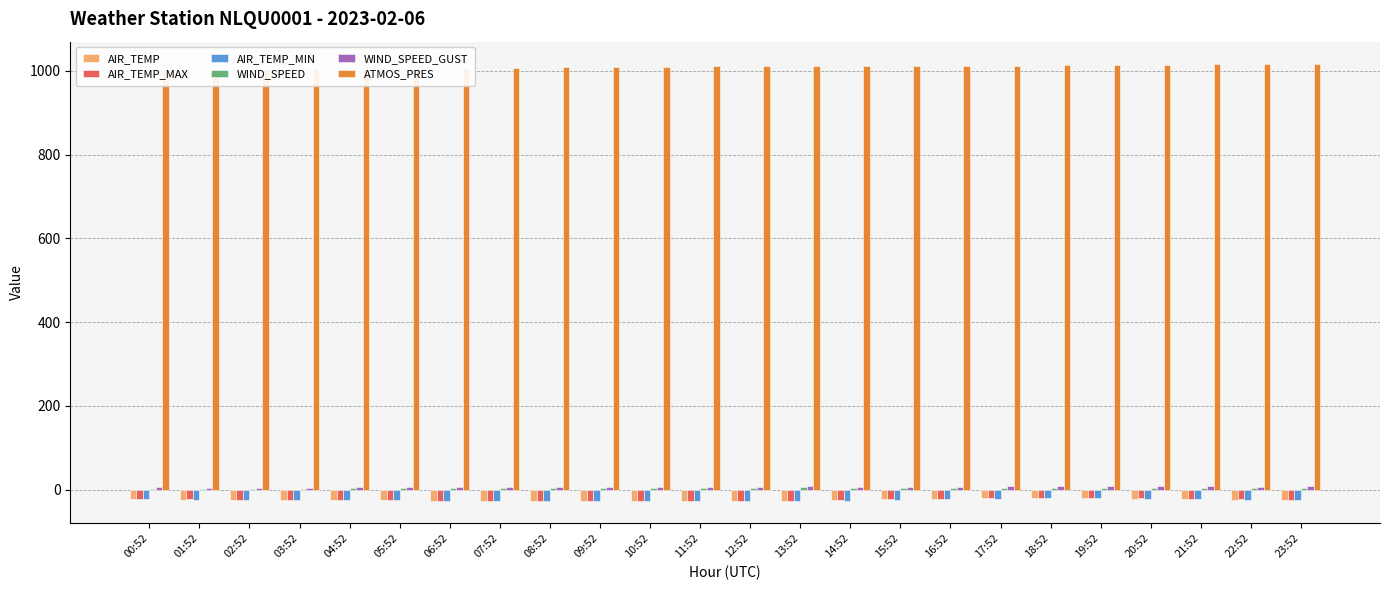

Which category has the lowest value in the ATMOS_PRES series?

00:52